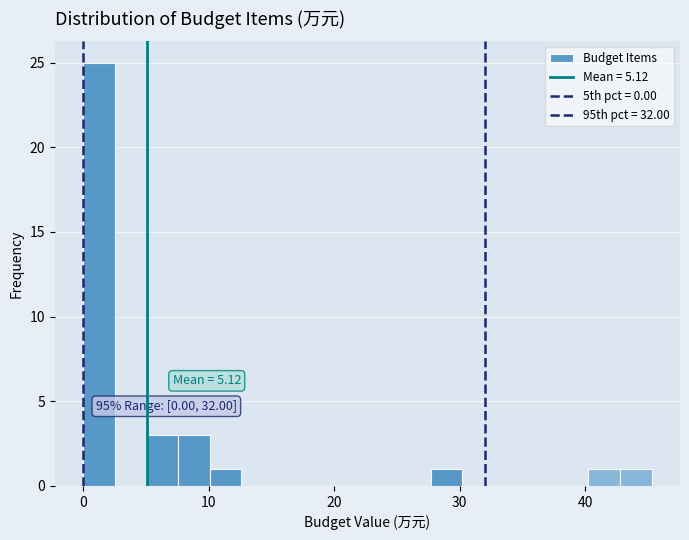

Read against the x-axis, roughly where is the centre of the tallest bar?

1